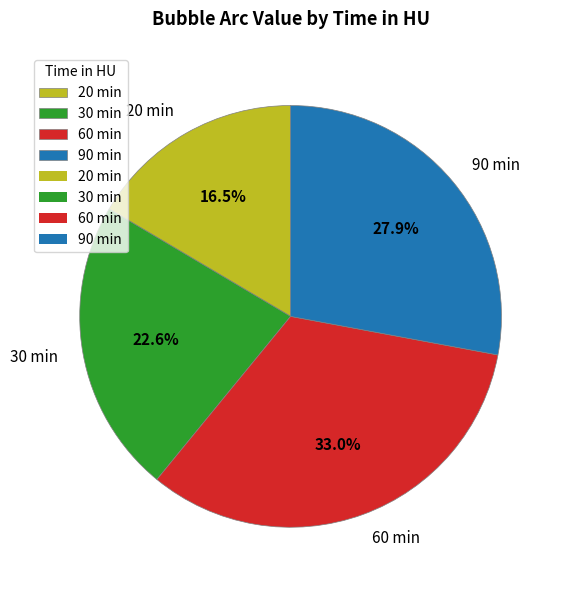

Which category has the biggest portion of the pie?

60 min